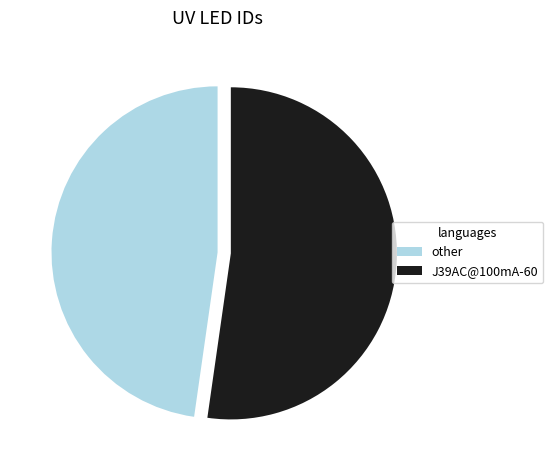

Which slice represents more than half of the pie?

J39AC@100mA-60